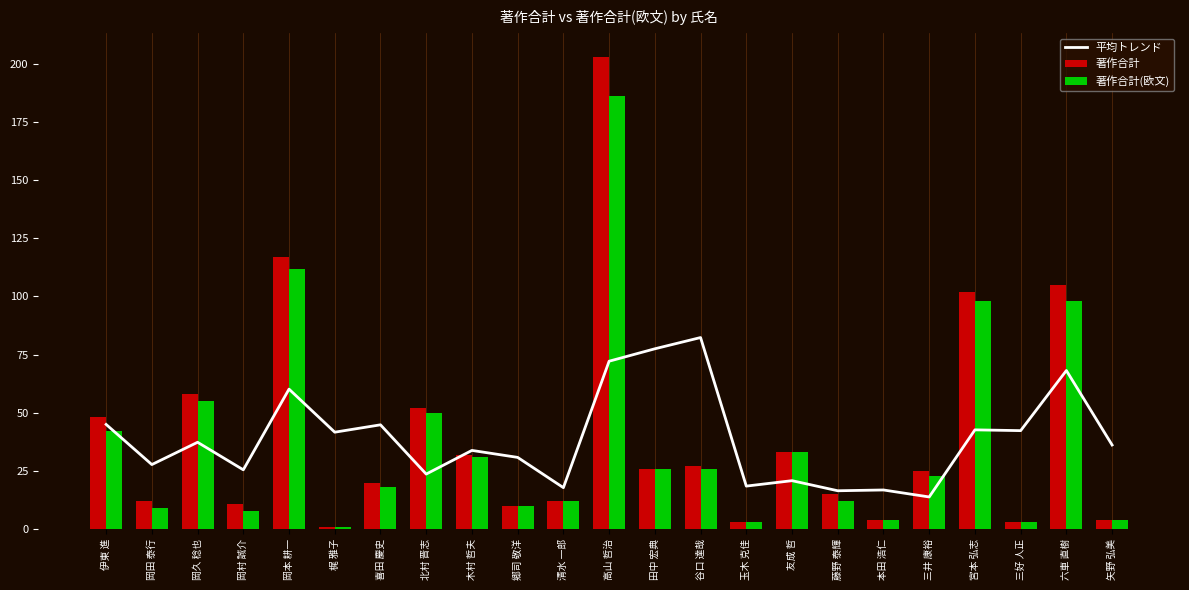

At which label does 著作合計 first exceed 25?

伊東 進